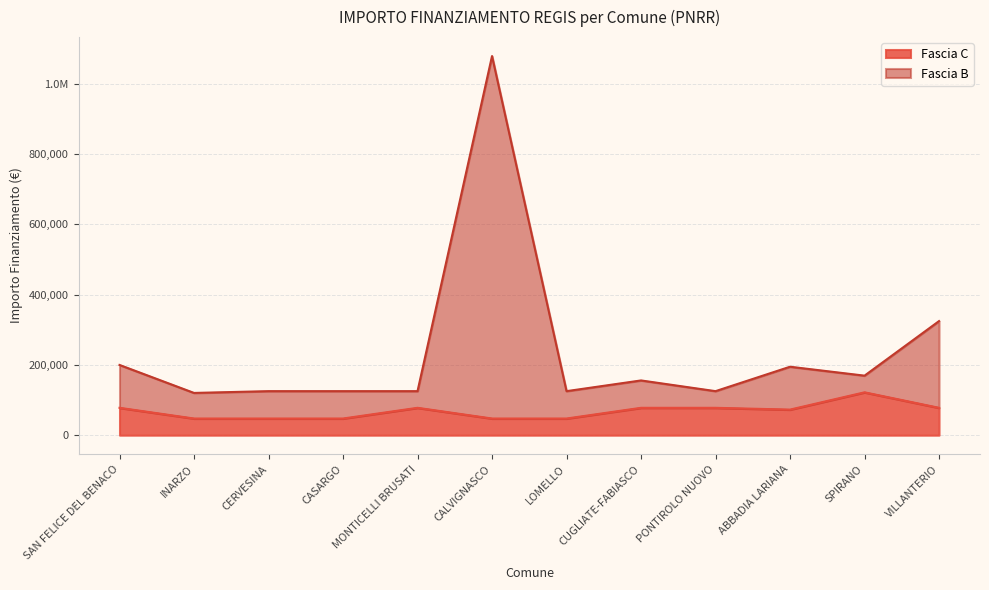

What is the approximate value of Fascia C at LOMELLO?

47427